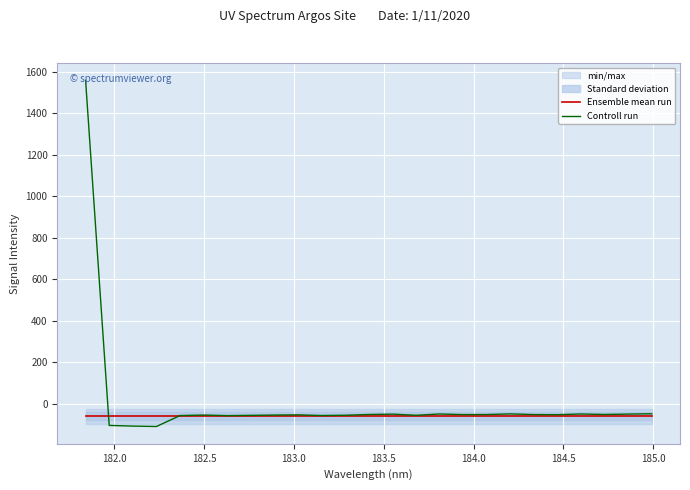

What is the maximum value for Controll run?

1557.6